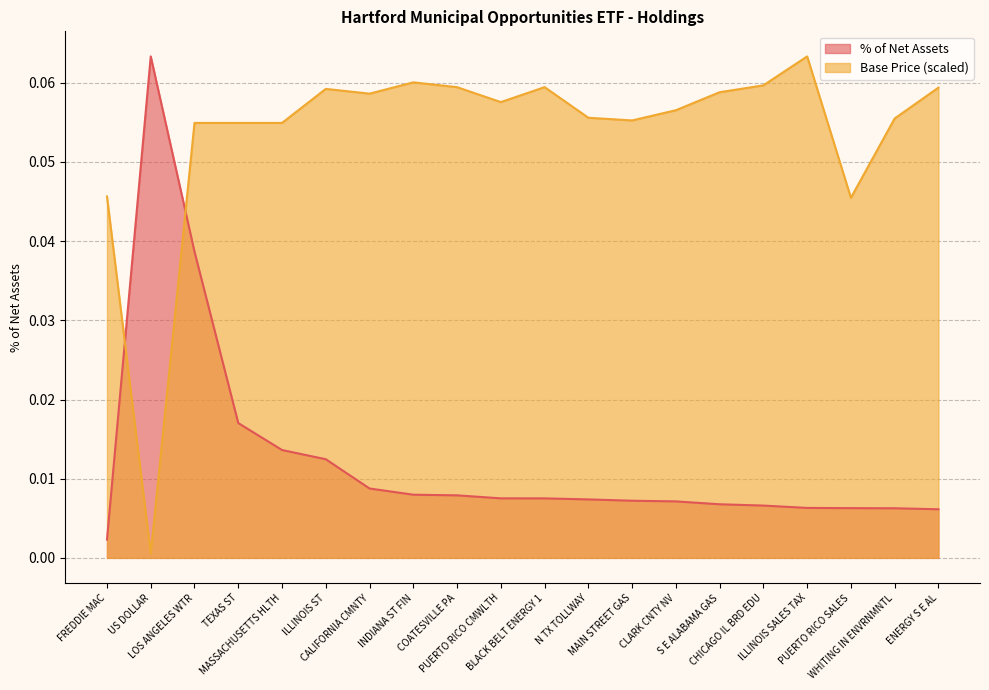

True or false: Base Price has a value of 0.1 at ILLINOIS ST.

False